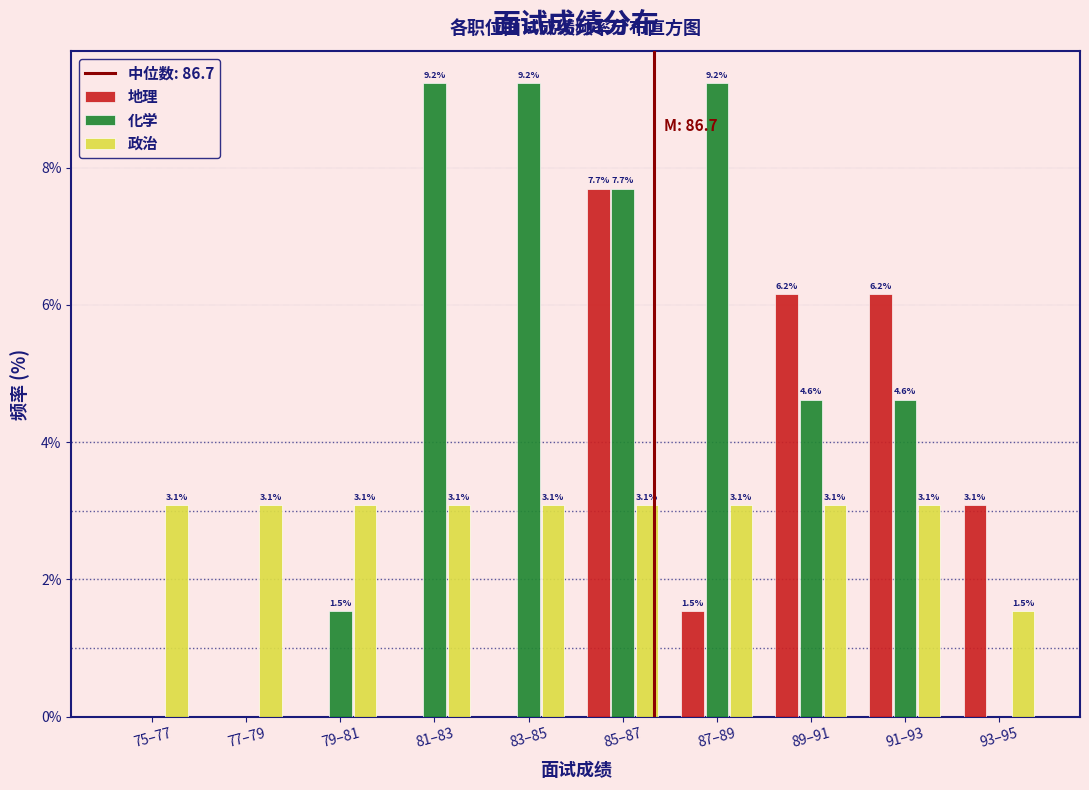

Reading right to left, list all the values displayed in this chart.

地理: 93–95=3.1	91–93=6.2	89–91=6.2	87–89=1.5	85–87=7.7	83–85=0.0	81–83=0.0	79–81=0.0	77–79=0.0	75–77=0.0
化学: 93–95=0.0	91–93=4.6	89–91=4.6	87–89=9.2	85–87=7.7	83–85=9.2	81–83=9.2	79–81=1.5	77–79=0.0	75–77=0.0
政治: 93–95=1.5	91–93=3.1	89–91=3.1	87–89=3.1	85–87=3.1	83–85=3.1	81–83=3.1	79–81=3.1	77–79=3.1	75–77=3.1